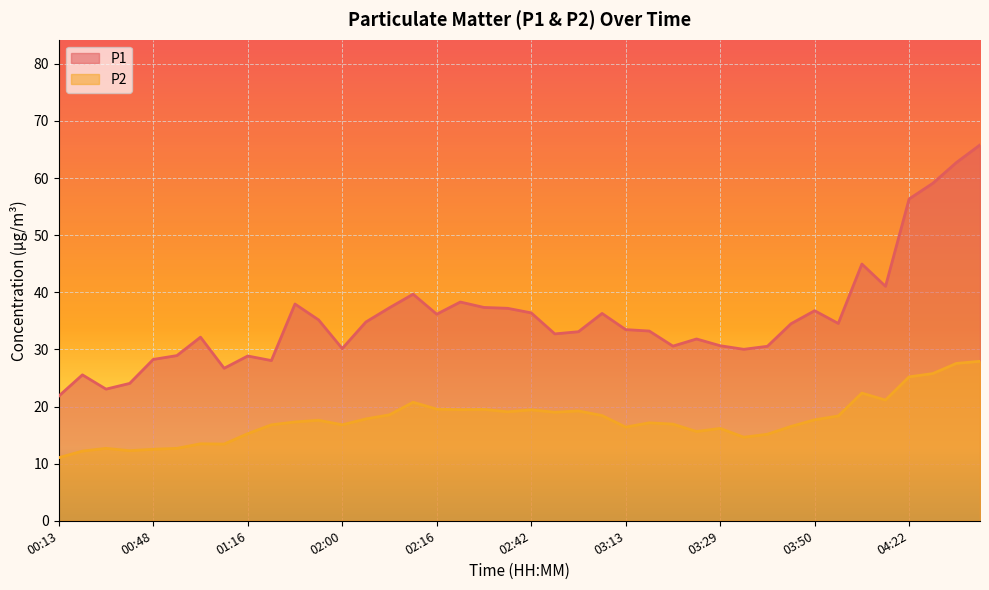

True or false: P2 has more than 1 points higher than both neighbors.

True